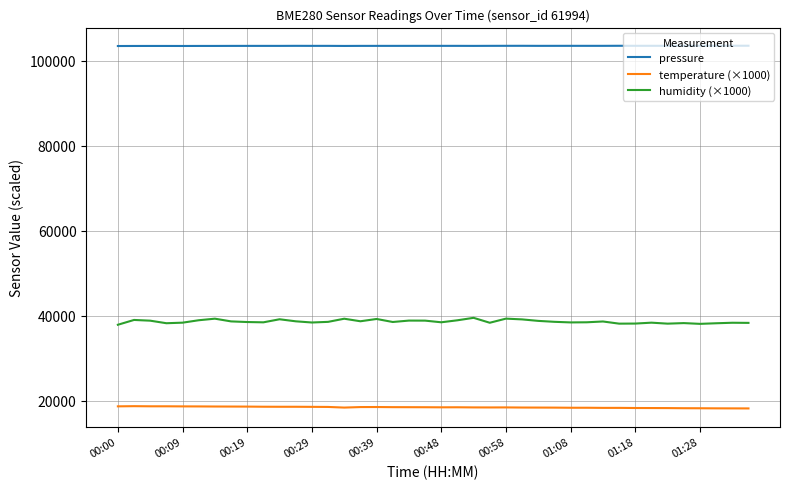

List the series in order of their peak value, highest first.

pressure, humidity (×1000), temperature (×1000)